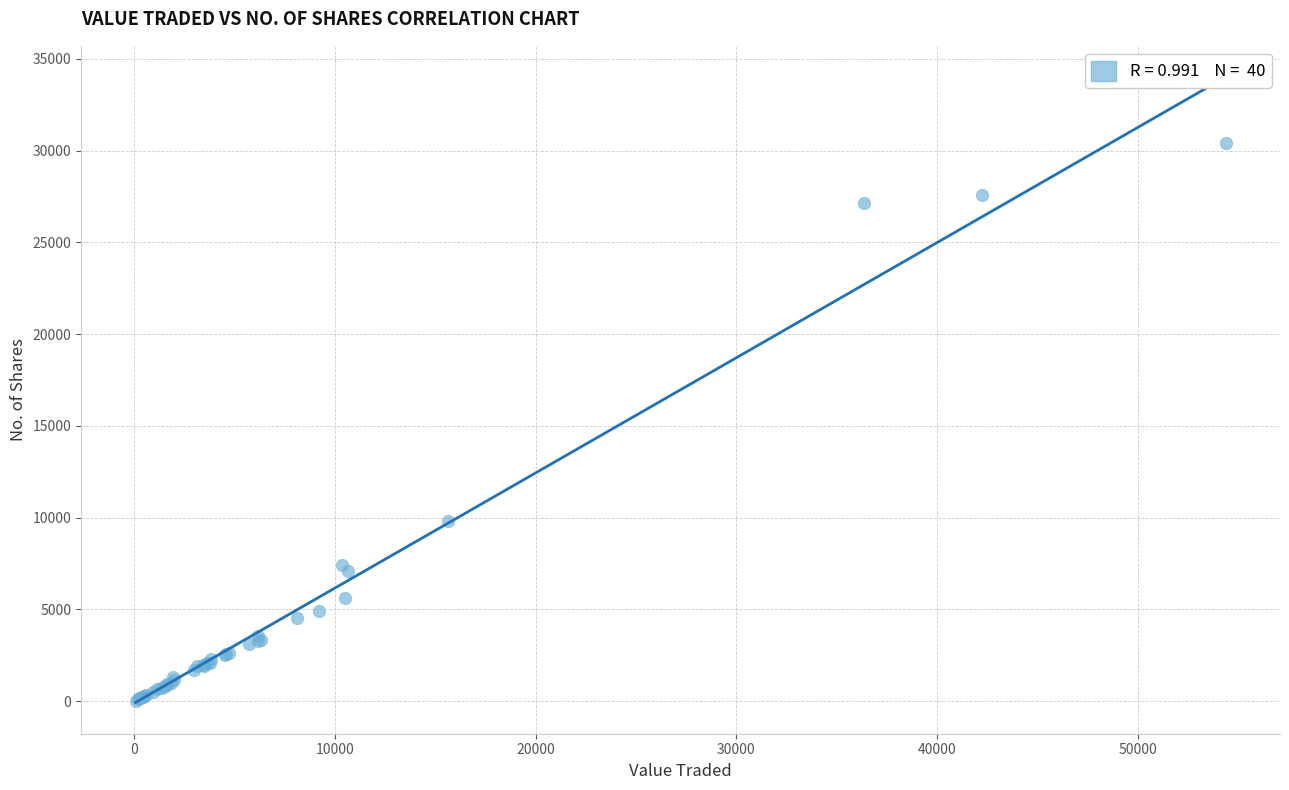

What Y value in the scatter plot is closest to 15210?

9823